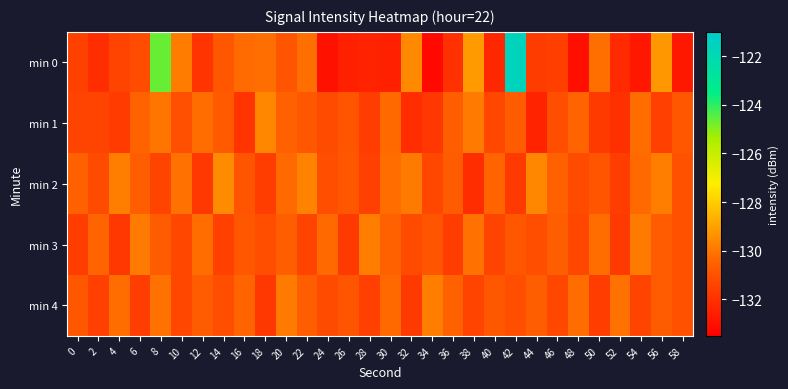

Which has a higher value, 6 or 14?

14